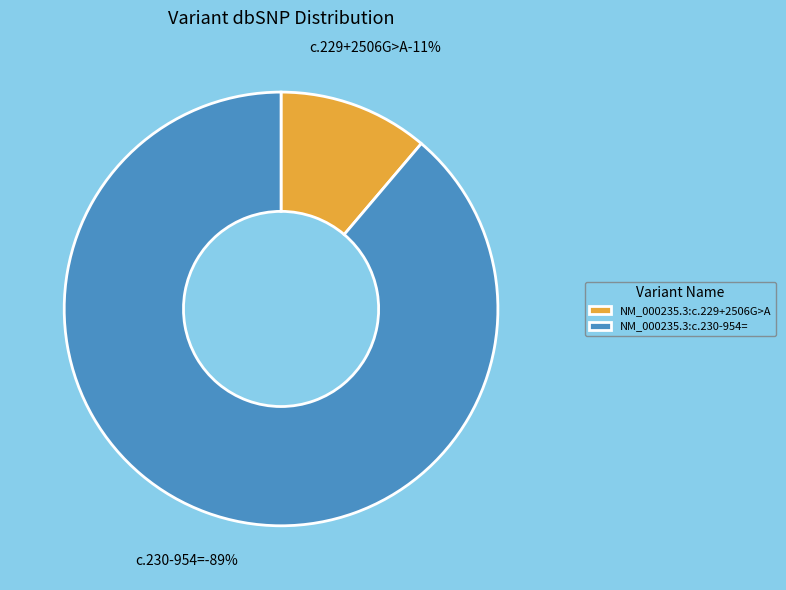

Is there any slice that represents more than half of the pie?

Yes